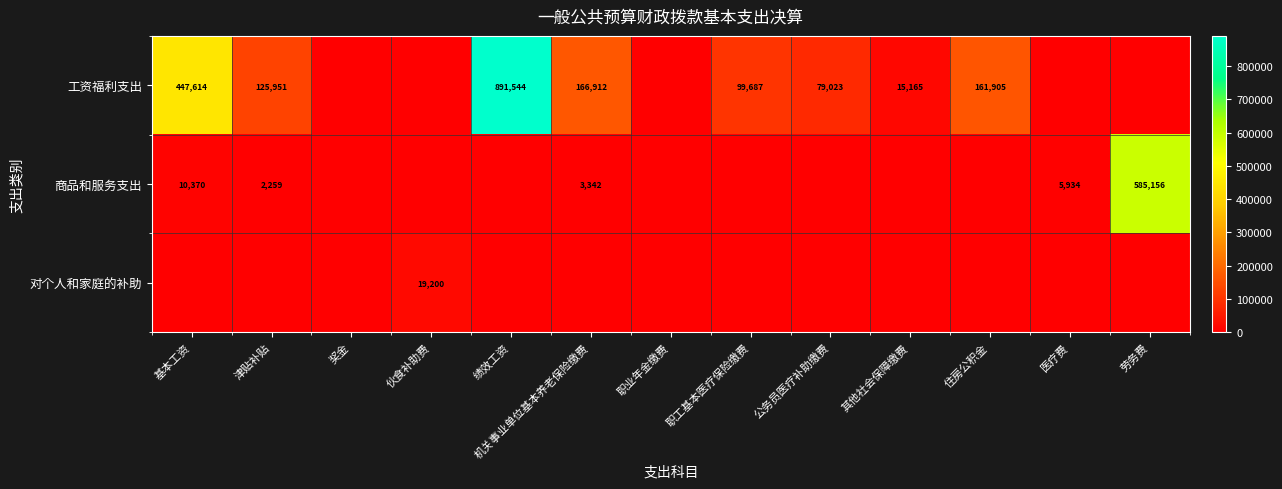

Between 绩效工资 and 机关事业单位基本养老保险缴费, which is larger?

绩效工资